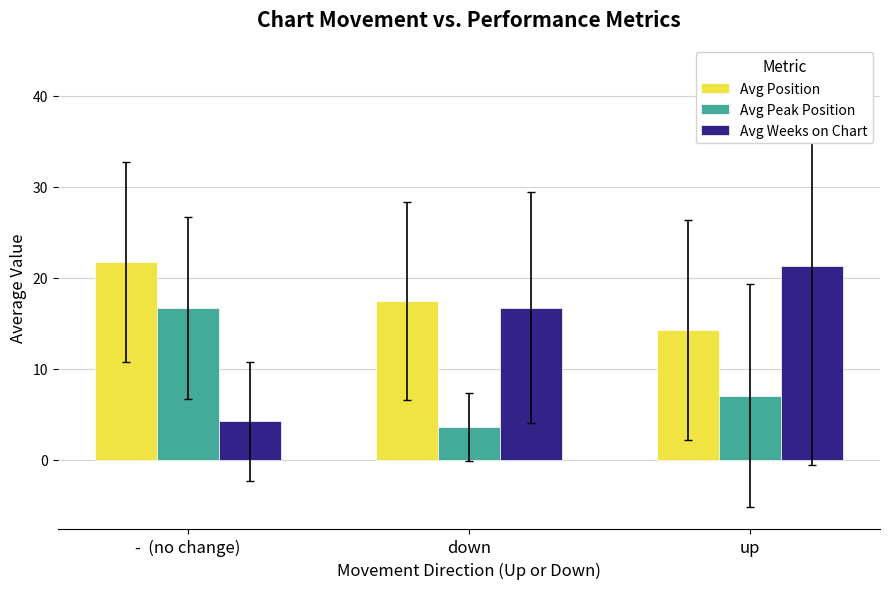

What position from the right is -  (no change)?

3